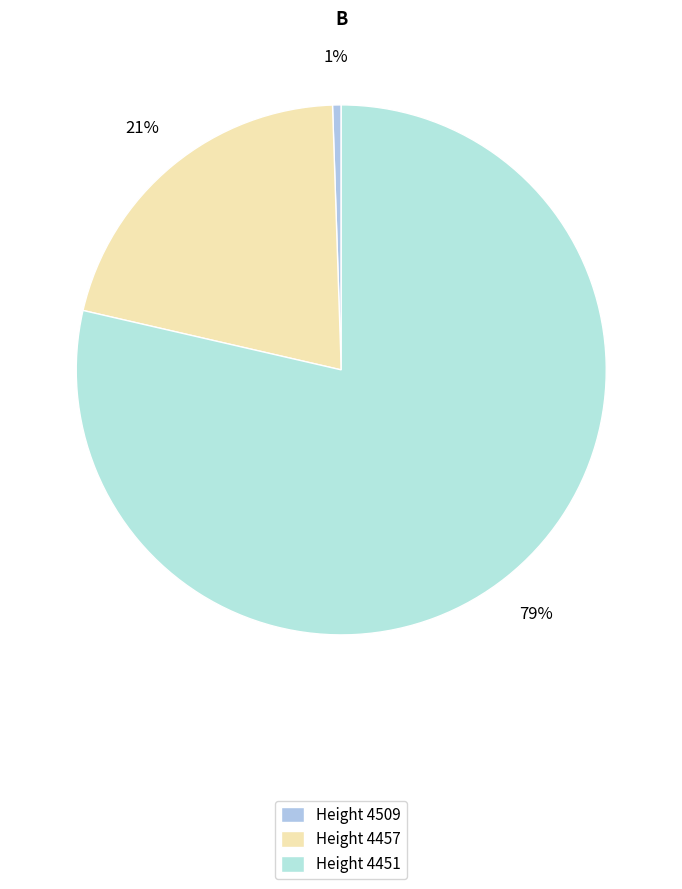

Does any single category account for the majority?

Yes